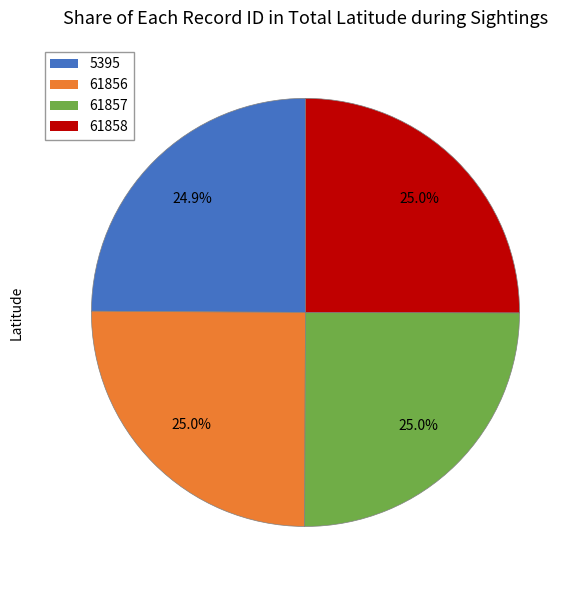

How many segments does this pie chart have?

4